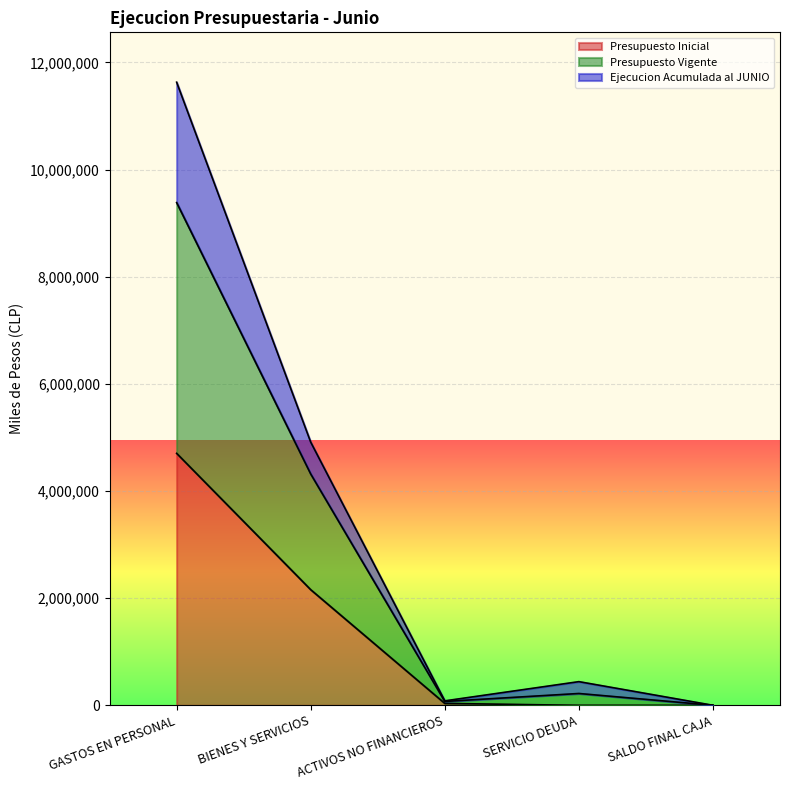

Rank the categories by Presupuesto Vigente value from lowest to highest.

SALDO FINAL CAJA, ACTIVOS NO FINANCIEROS, SERVICIO DEUDA, BIENES Y SERVICIOS, GASTOS EN PERSONAL